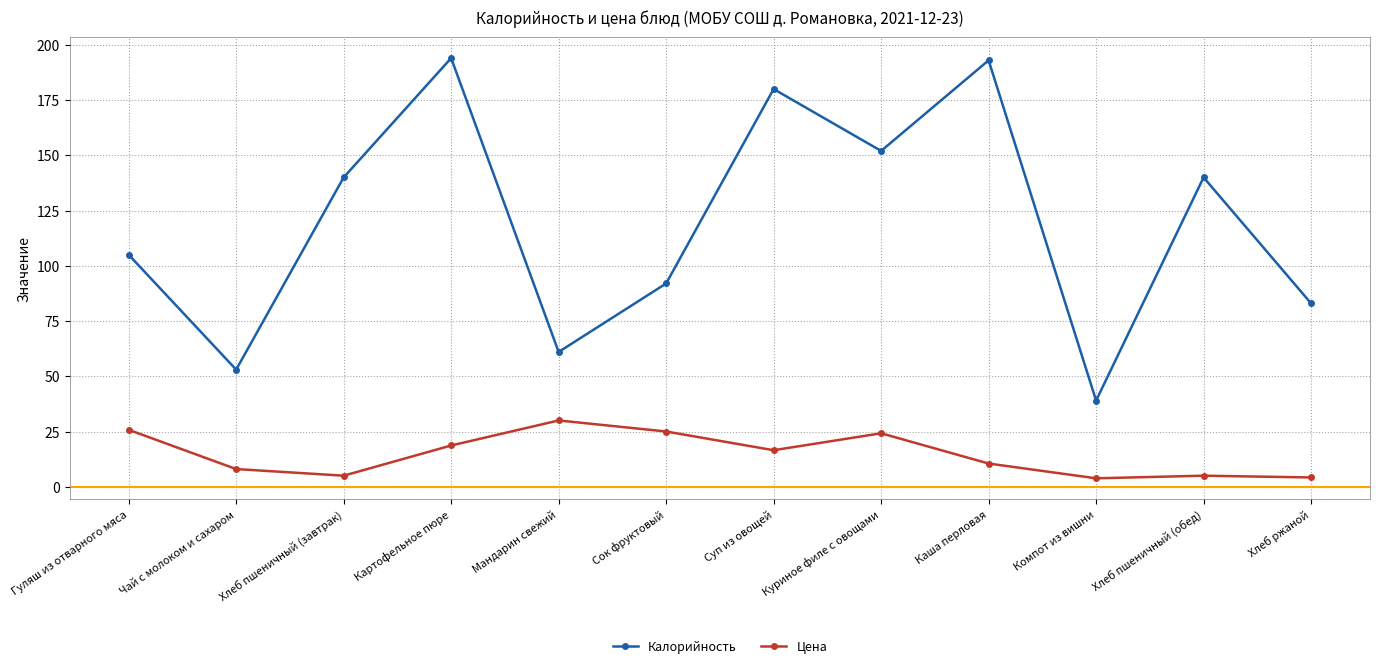

Which category has the highest value in the Цена series?

Мандарин свежий